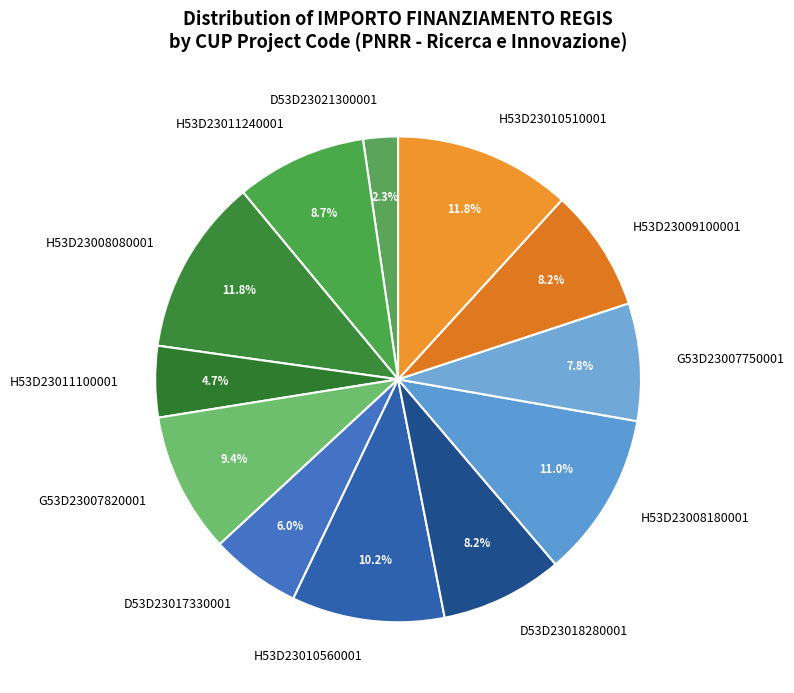

What percentage do H53D23009100001 and H53D23008180001 together represent?

19.2%